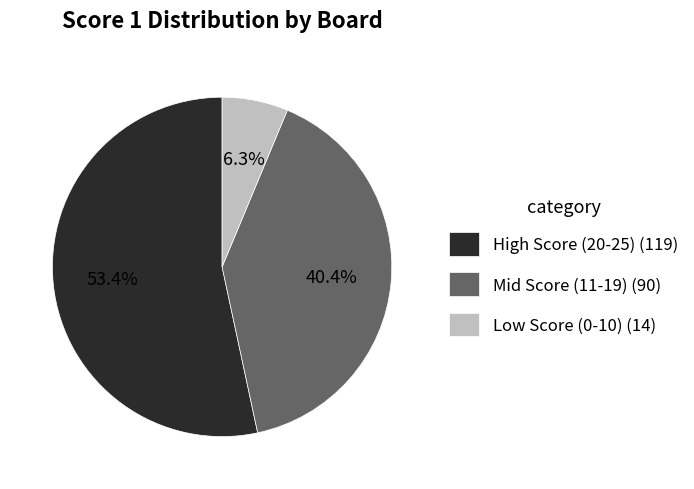

Is there a majority slice in this chart?

Yes